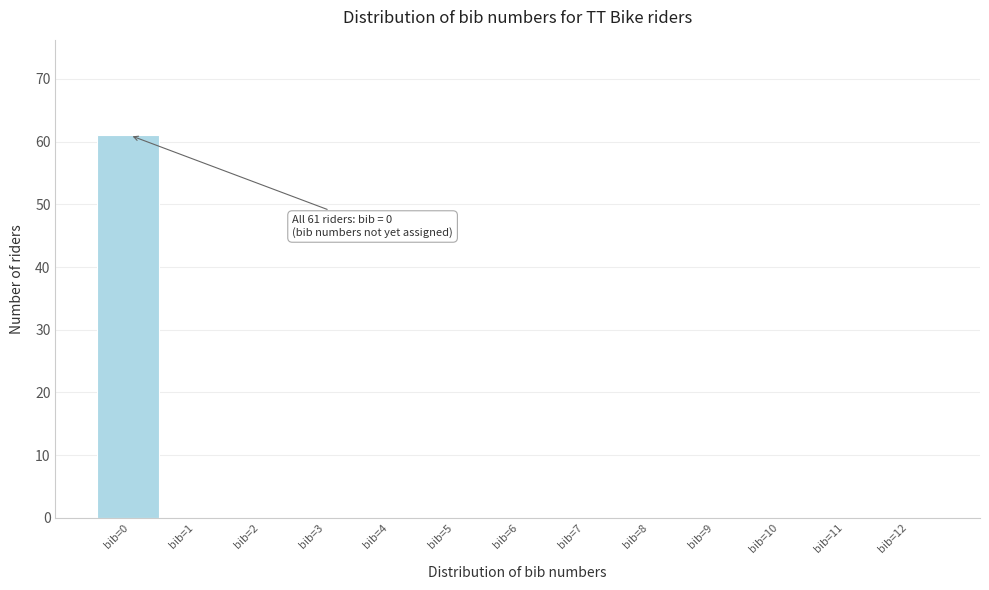

Reading right to left, list all the values displayed in this chart.

bib=12=0	bib=11=0	bib=10=0	bib=9=0	bib=8=0	bib=7=0	bib=6=0	bib=5=0	bib=4=0	bib=3=0	bib=2=0	bib=1=0	bib=0=61